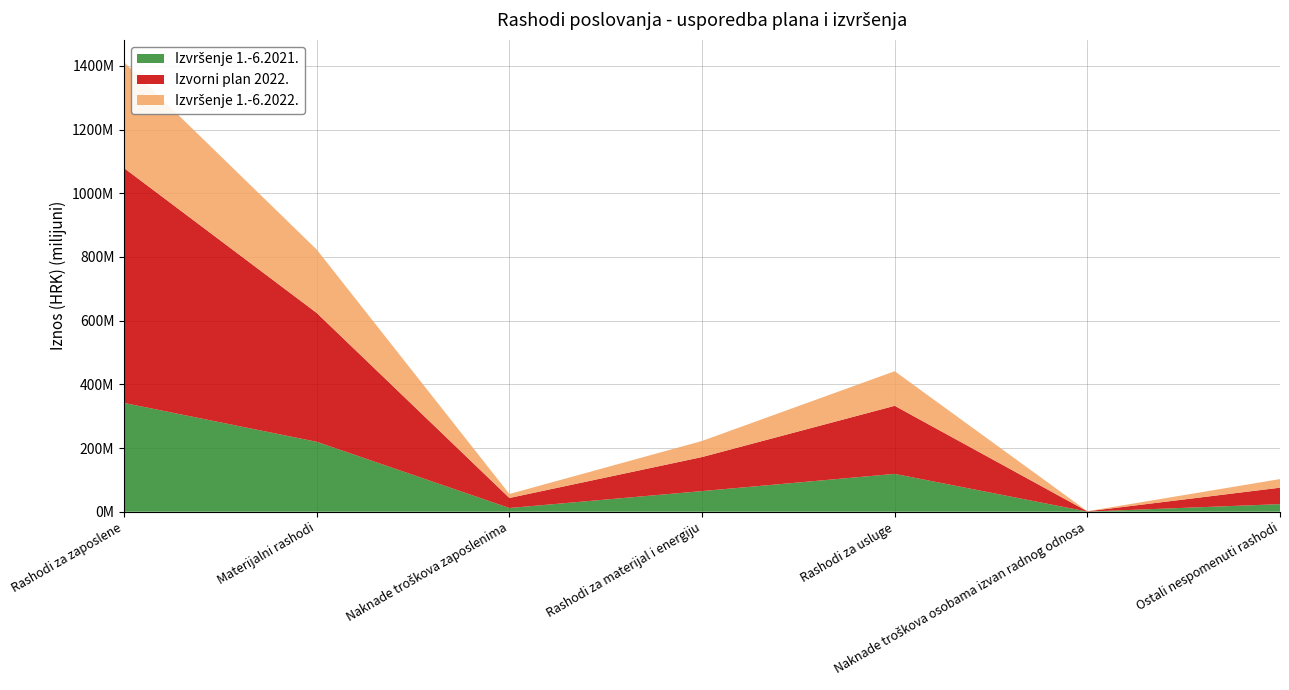

Reading right to left, transcribe all the data shown in this chart.

Izvršenje 1.-6.2021.: 23830152	407361	118856488	64801835	11650704	219546540	341581644
Izvorni plan 2022.: 51650000	800000	213700000	106900000	31500000	404550000	737500000
Izvršenje 1.-6.2022.: 27014018	385735	108709353	50494571	12422281	199025958	332346843